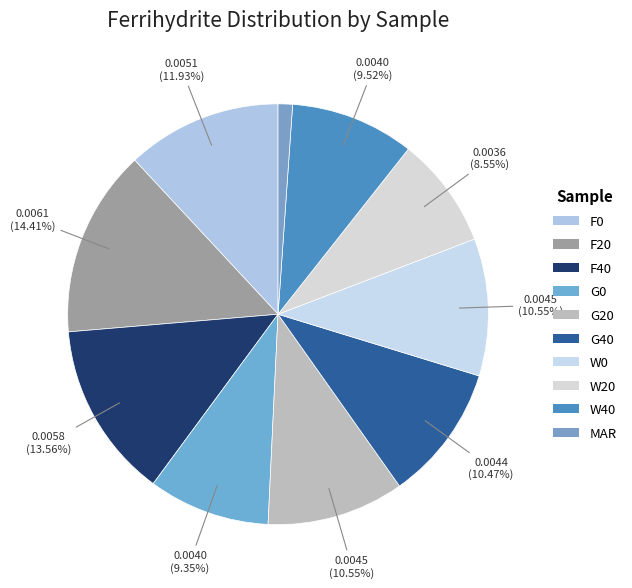

To the nearest percent, what is the average slice percentage?

10%